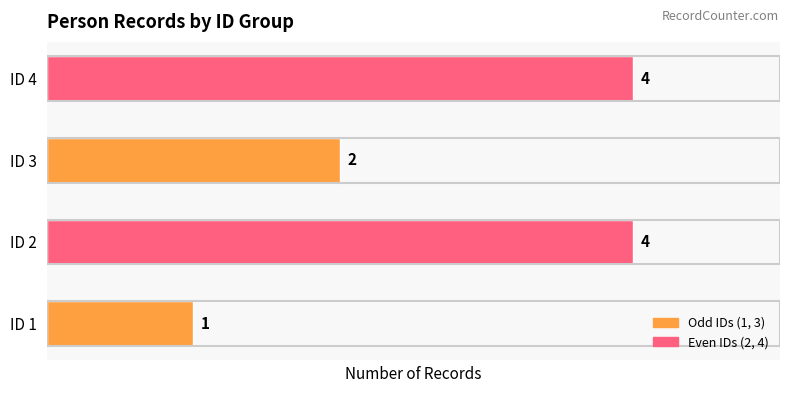

What value does the data have at ID 2?

4